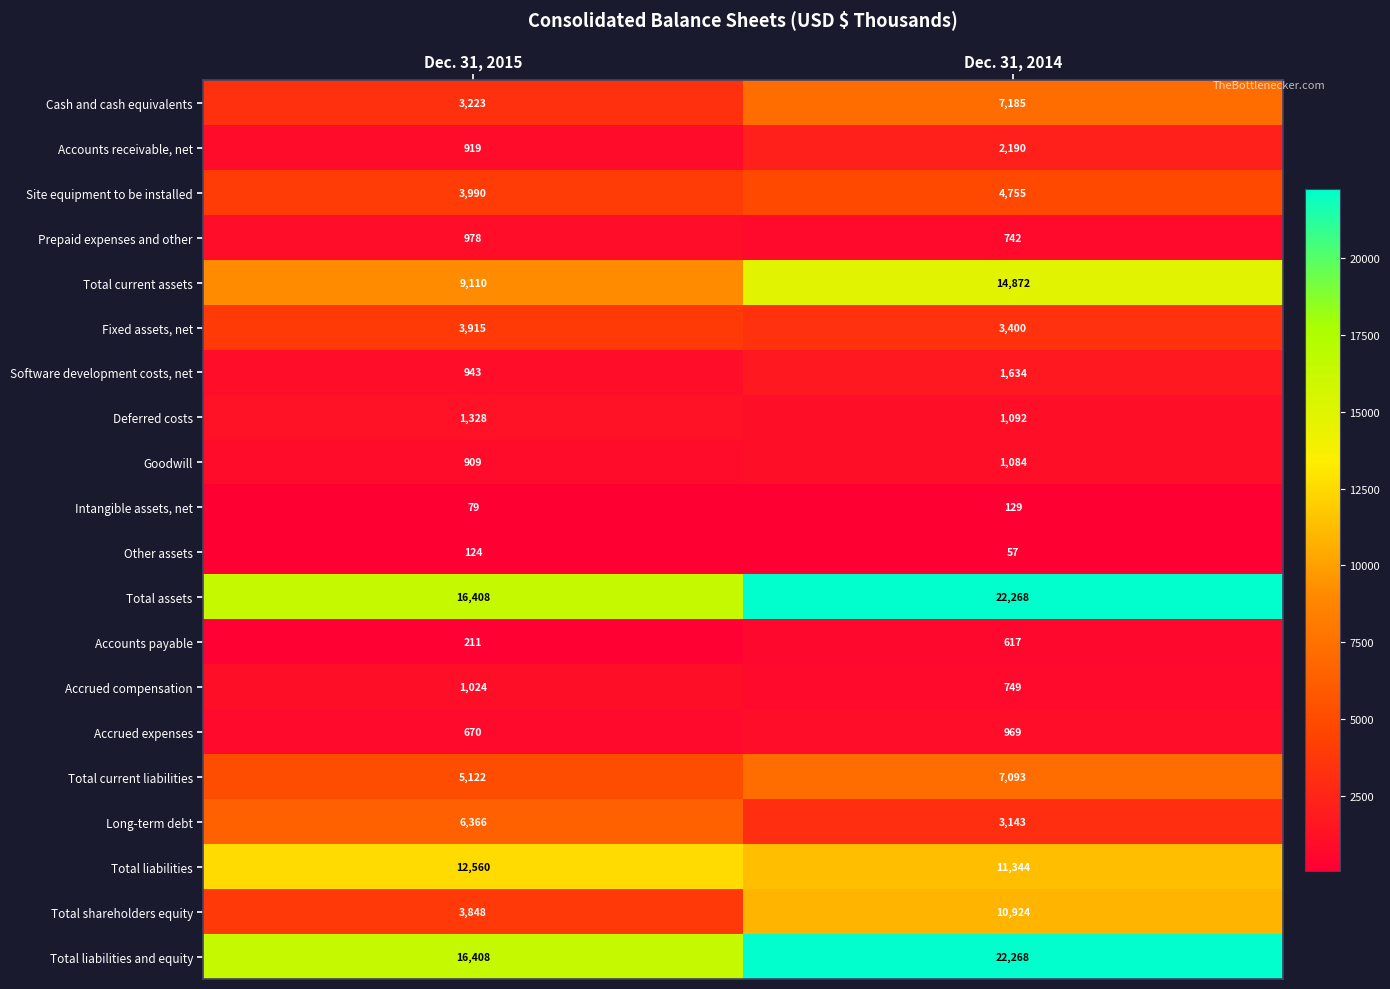

What is the sum of the Total current assets values at Dec. 31, 2014 and Dec. 31, 2015?

23982